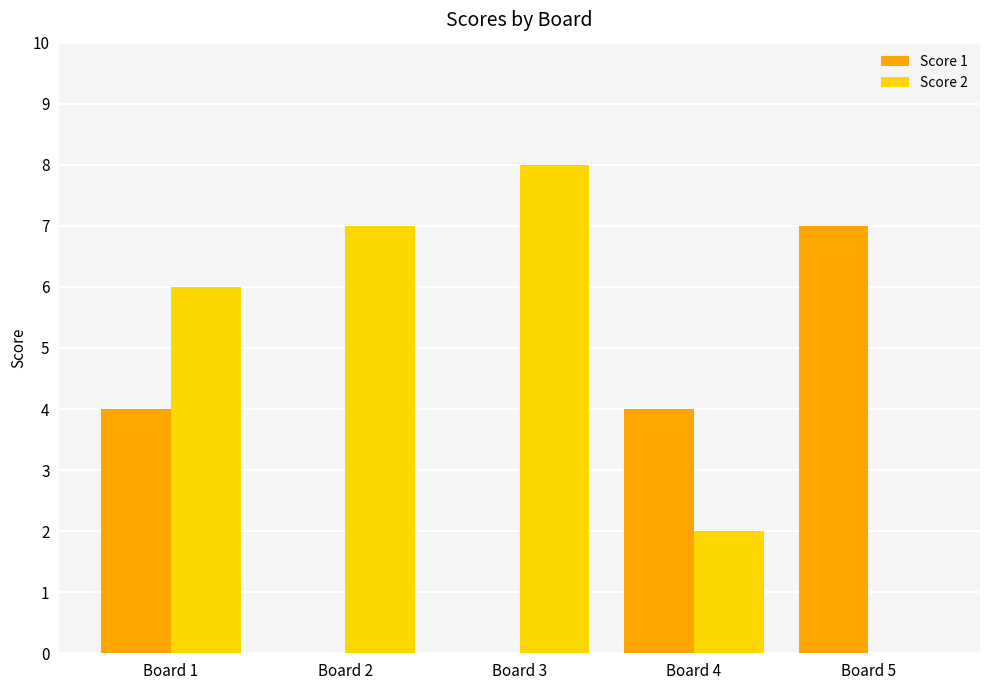

How many series are shown in this chart?

2